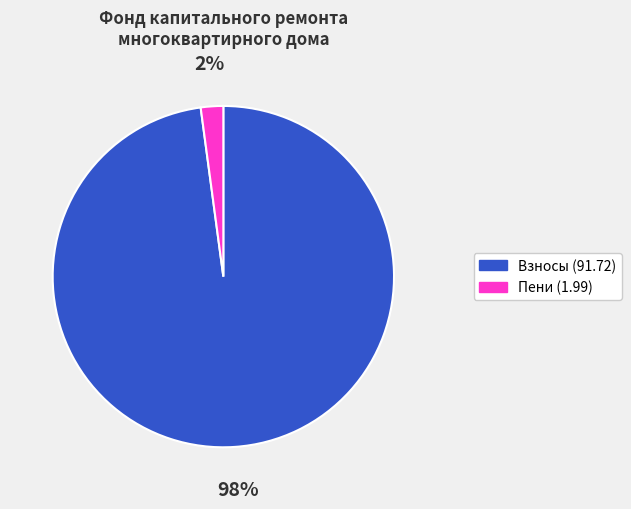

To the nearest percent, what is the difference between the largest and smallest slice percentages?

96%